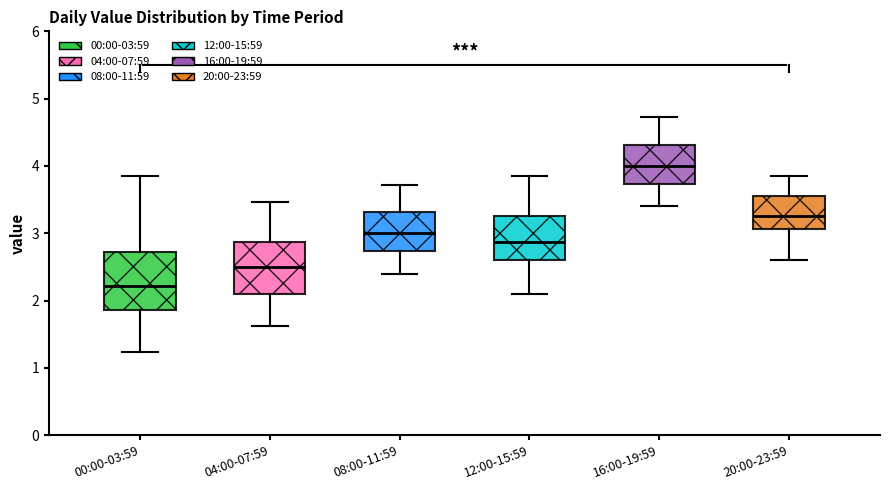

Which box's median line is the lowest?

00:00-03:59